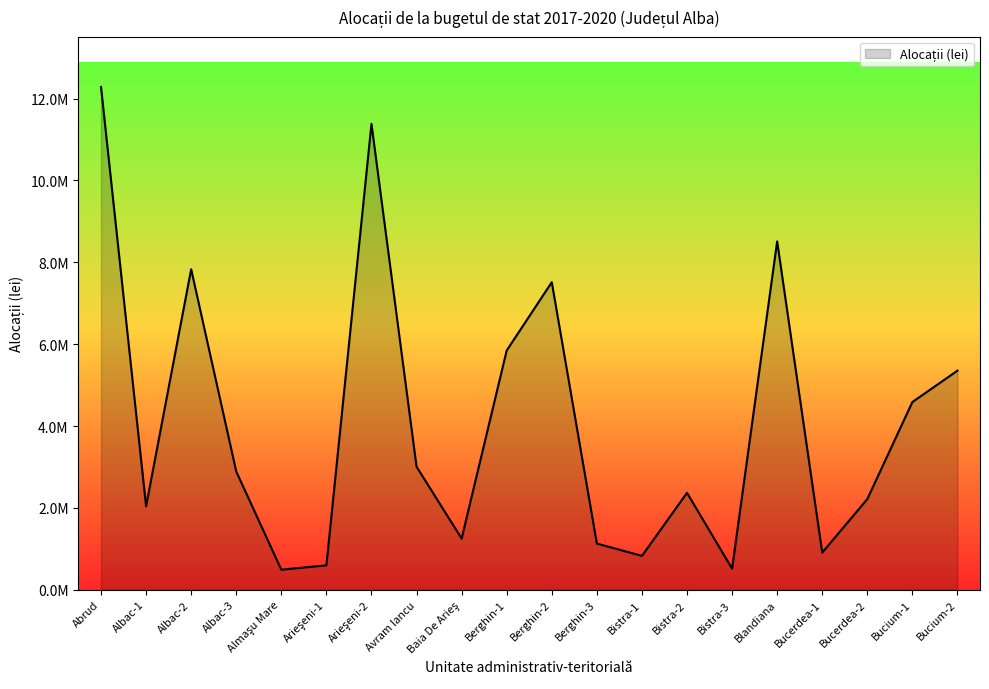

Rank the categories by value from lowest to highest.

Almaşu Mare, Bistra-3, Arieşeni-1, Bistra-1, Bucerdea-1, Berghin-3, Baia De Arieş, Albac-1, Bucerdea-2, Bistra-2, Albac-3, Avram Iancu, Bucium-1, Bucium-2, Berghin-1, Berghin-2, Albac-2, Blandiana, Arieşeni-2, Abrud